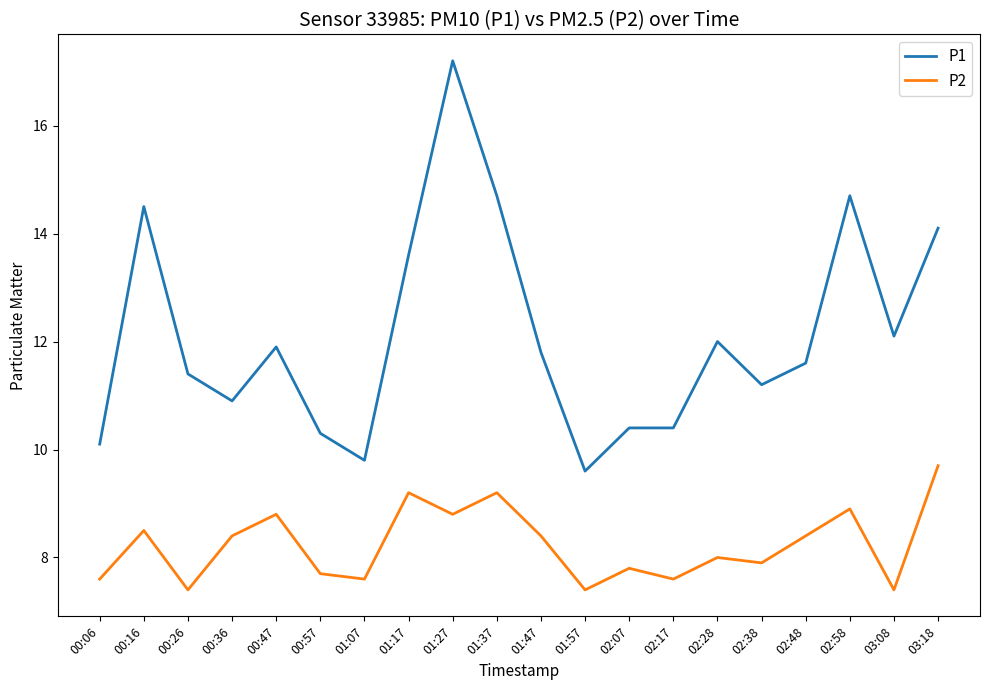

At which category is the sum across all series the highest?

01:27